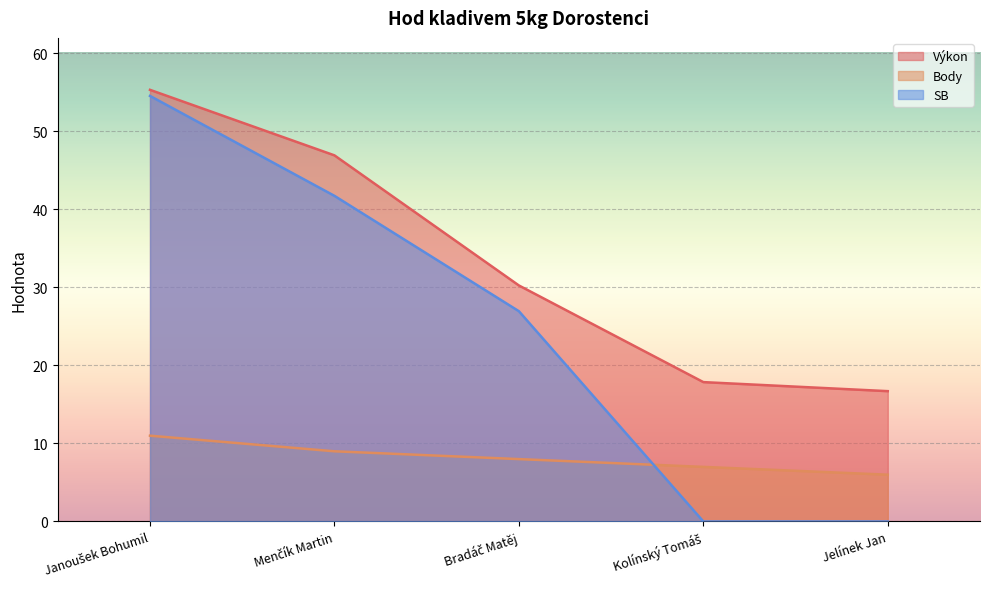

At which category does the chart reach its peak across all series?

Janoušek Bohumil